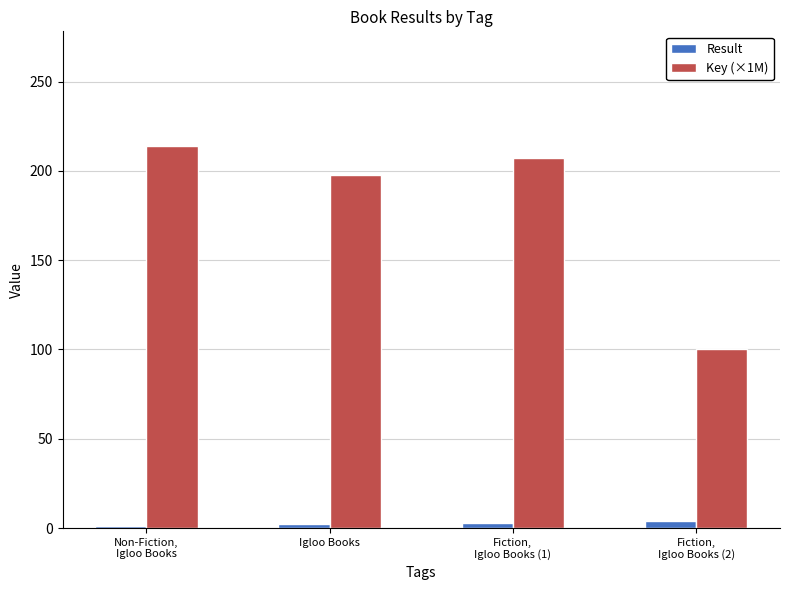

Rank the series at Igloo Books from highest to lowest value.

Key (×1M), Result